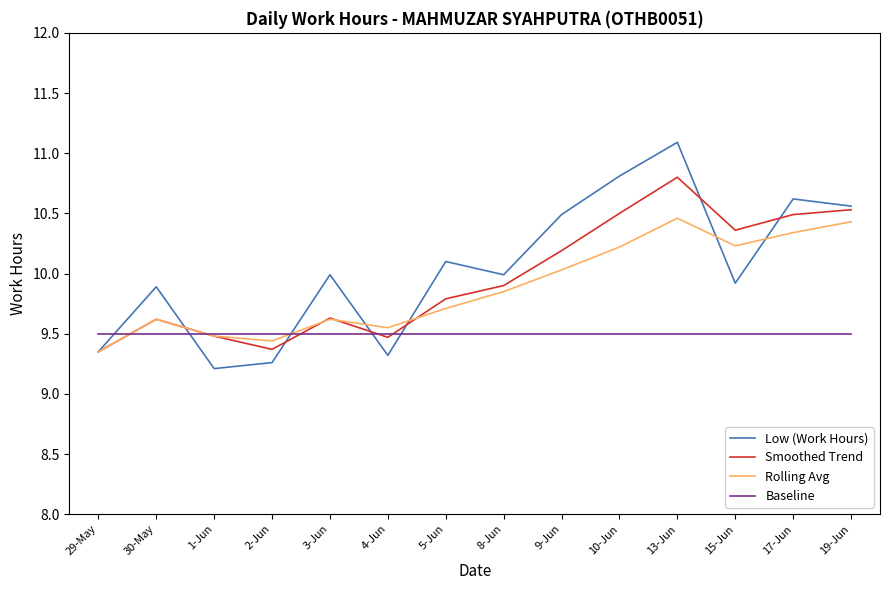

In Rolling Avg, how many points are higher than both neighbors (excluding endpoints)?

3